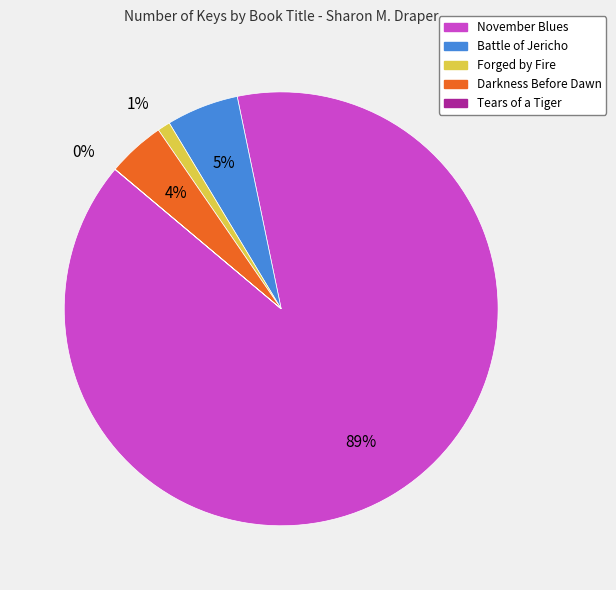

To the nearest percent, what percentage of the pie is Forged by Fire?

1%